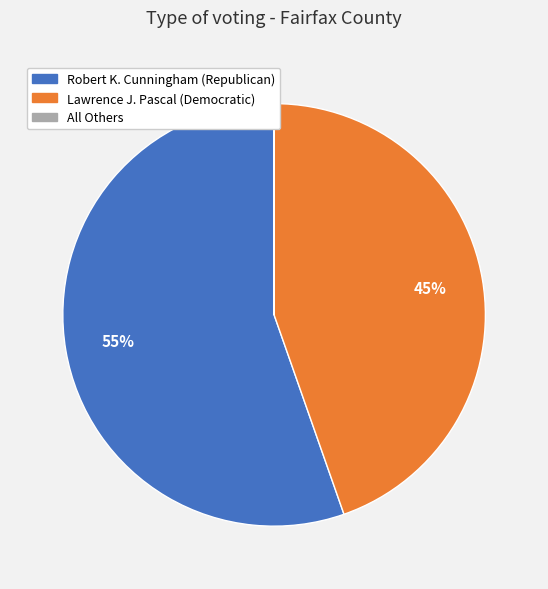

Is Robert K. Cunningham (Republican) the majority of the pie?

Yes